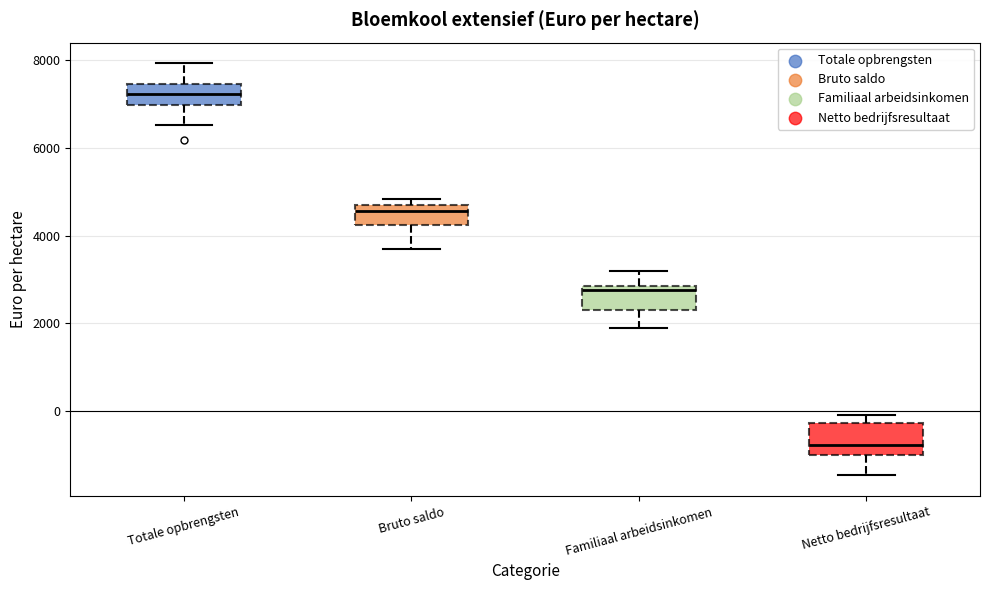

Reading left to right, transcribe this box plot: for each box, give where its median line is, the range the box spans, and where its two whiskers end, as read against the y-axis. The values are not printed on the chart, so give them approximately, as read against the axis.

Totale opbrengsten: median 7200, box 7000 to 7400, whiskers 6600 to 8000
Bruto saldo: median 4600 (just below the box's upper edge), box 4200 to 4600, whiskers 3600 to 4800
Familiaal arbeidsinkomen: median 2800 (just below the box's upper edge), box 2200 to 2800, whiskers 1800 to 3200
Netto bedrijfsresultaat: median -800, box -1000 to -200, whiskers -1400 to 0